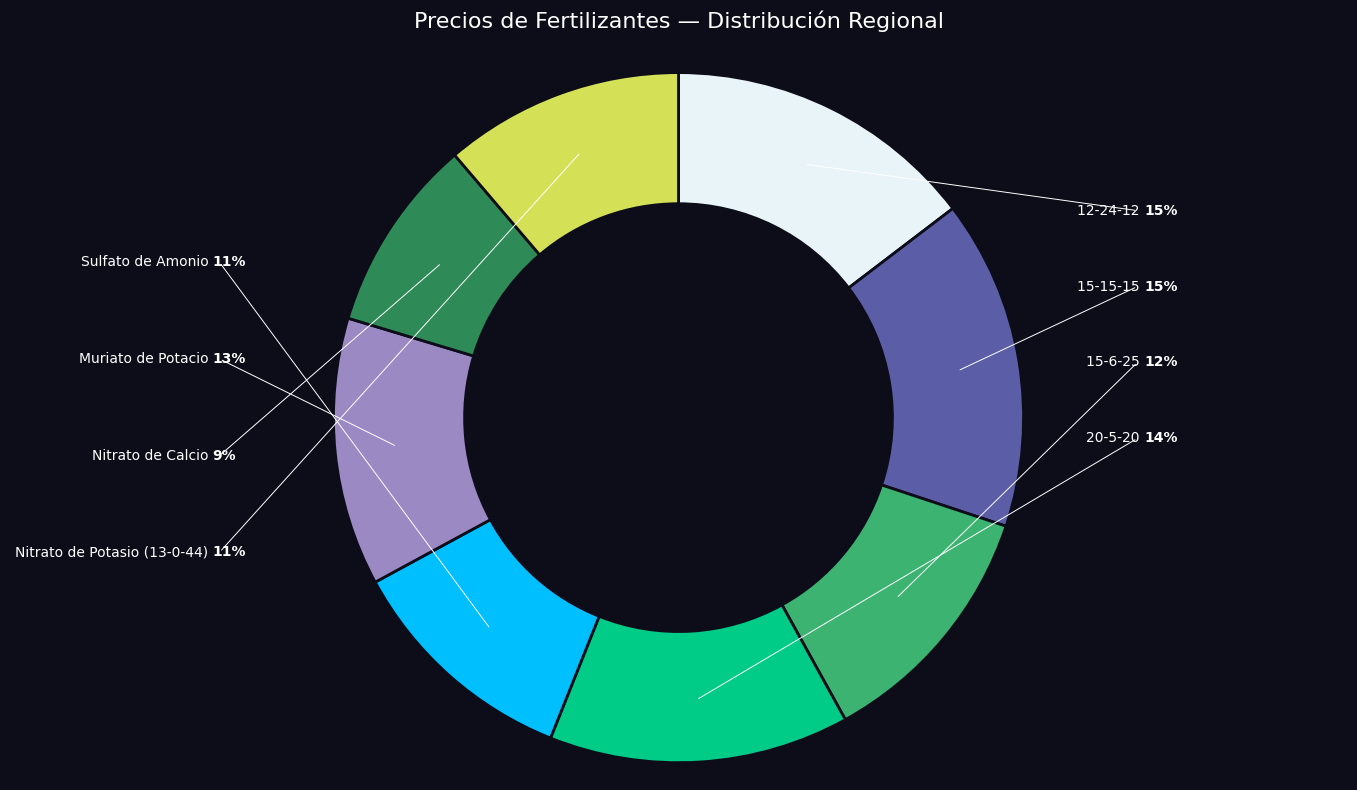

Is there a majority slice in this chart?

No